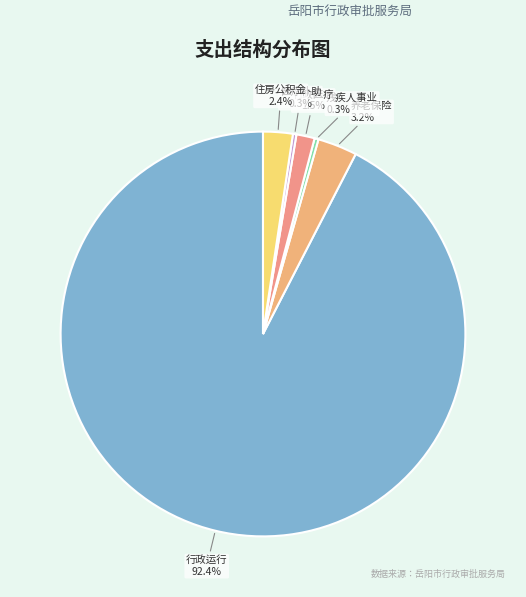

Which has a higher value, 养老保险 or 残疾人事业?

养老保险